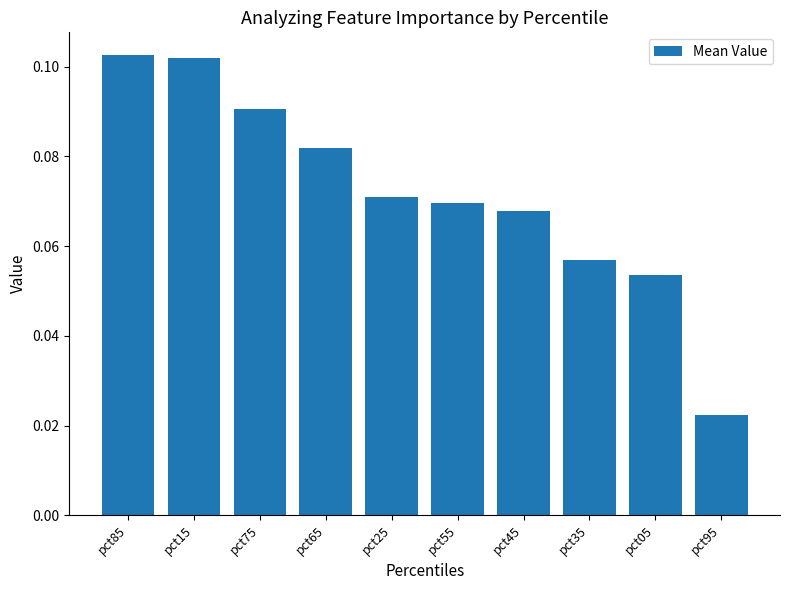

True or false: the data shows 0.0 at pct65.

False